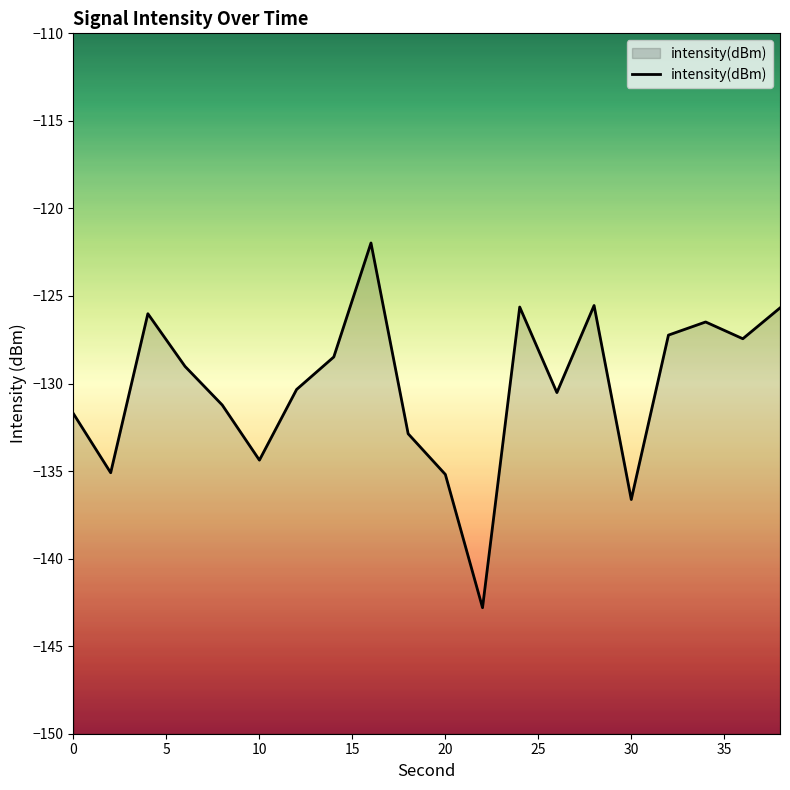

What is the smallest value displayed?

-142.8